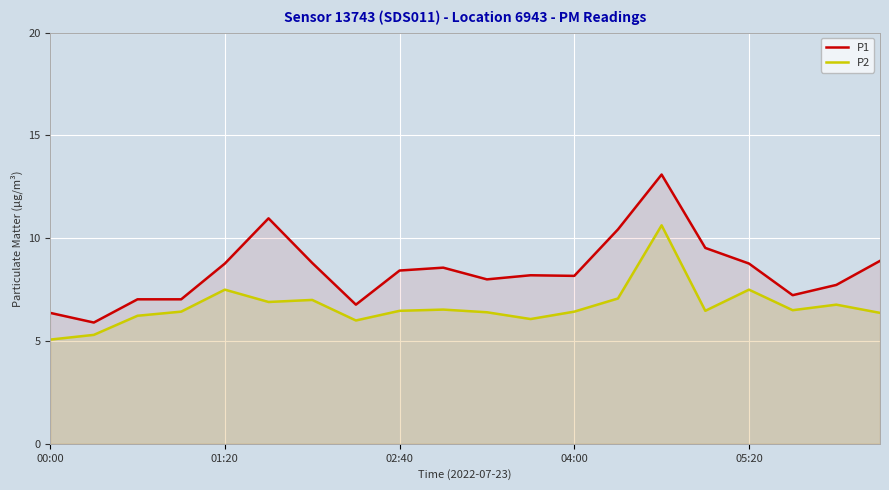

What is the difference between the highest and lowest values at 00:00?

1.3